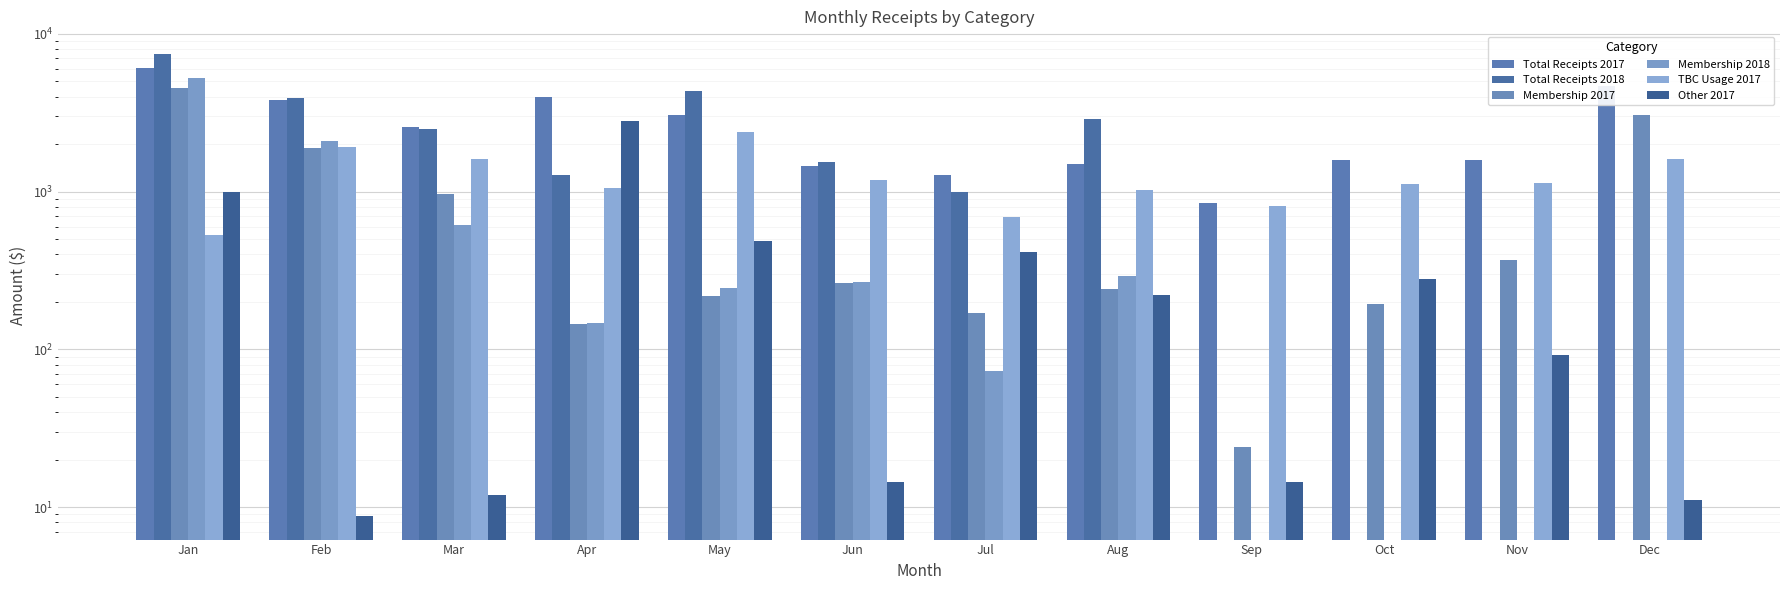

True or false: Membership 2017 has a value of 305.0 at Jul.

False